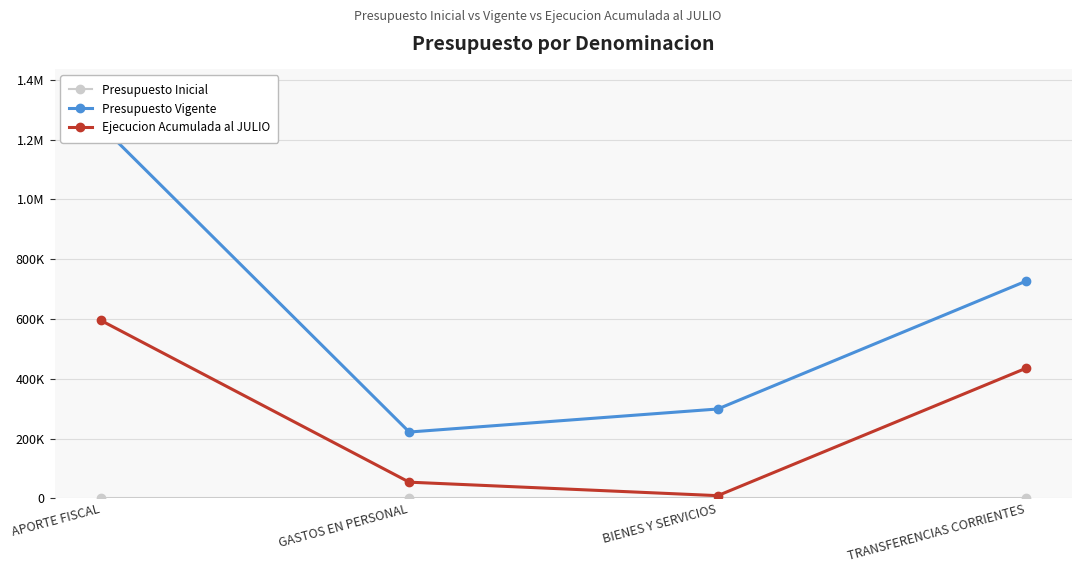

At which label does Ejecucion Acumulada al JULIO first exceed 435378?

APORTE FISCAL